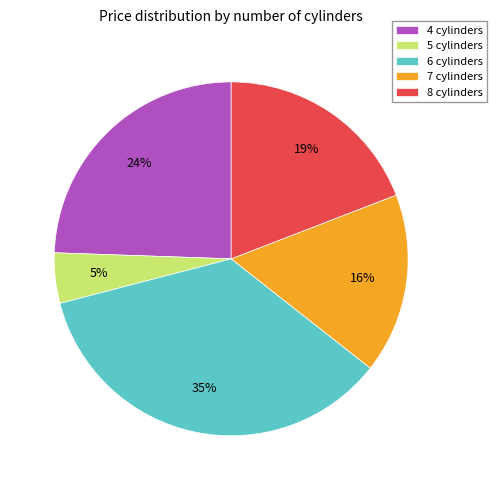

Rank the categories by value from highest to lowest.

6 cylinders, 4 cylinders, 8 cylinders, 7 cylinders, 5 cylinders